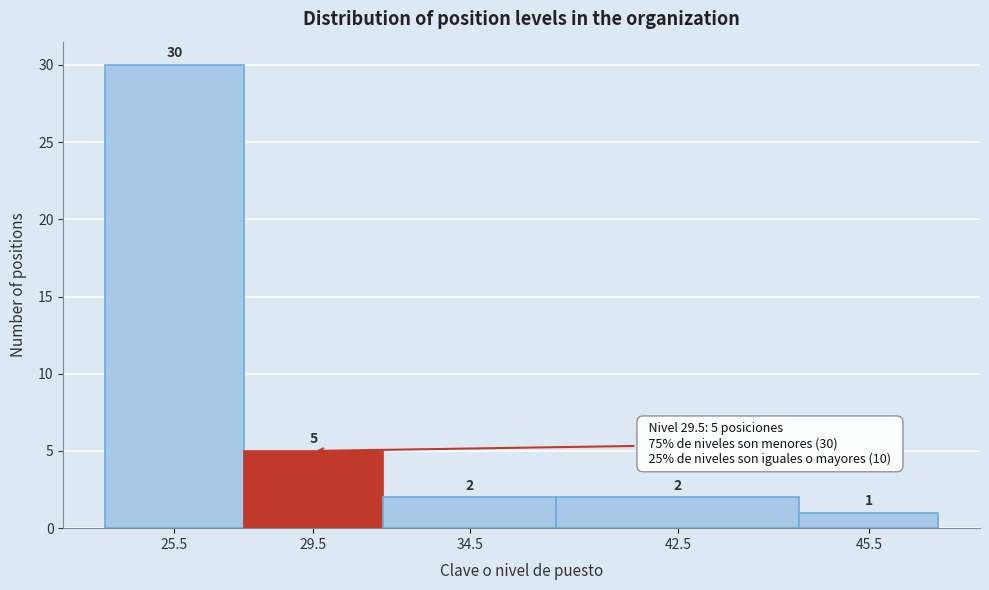

Reading left to right, extract all data points from this chart.

25.5=30	29.5=5	34.5=2	42.5=2	45.5=1